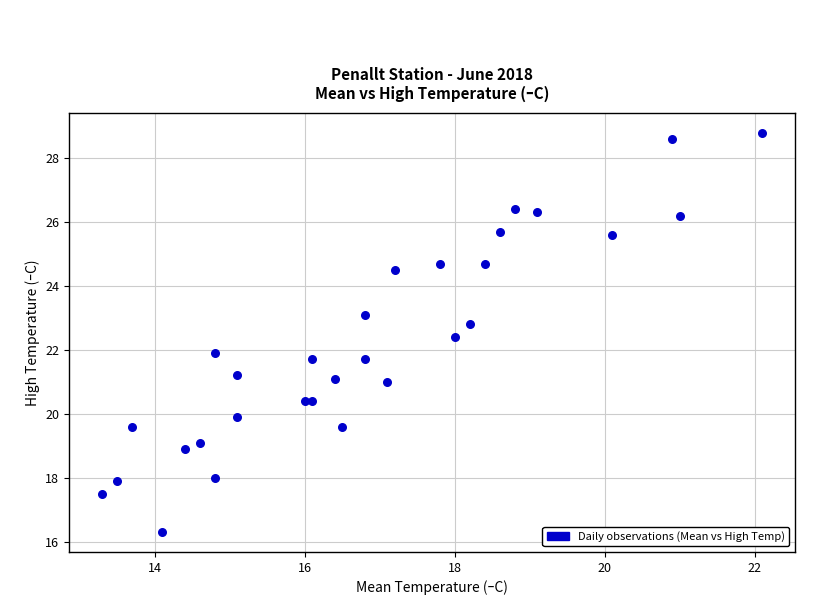

What is the range of X values (max minus min)?

8.8